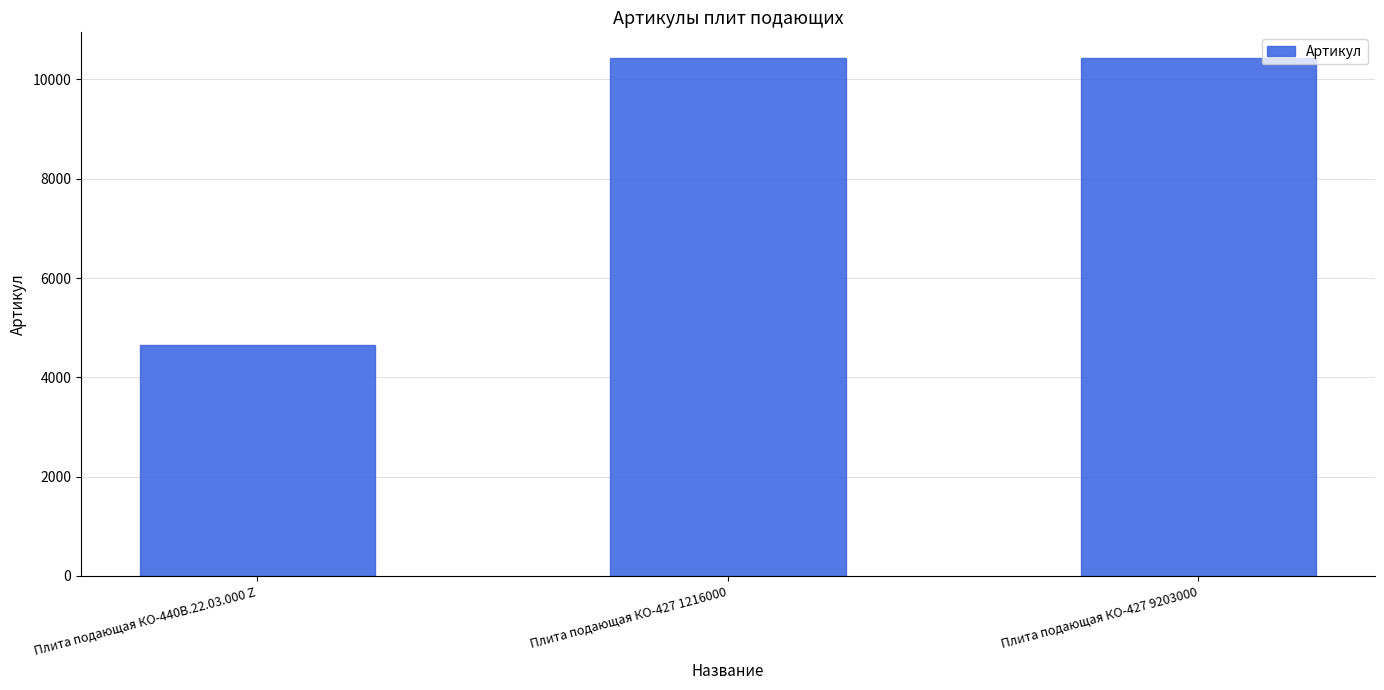

What is the difference between the maximum and minimum values?

5784